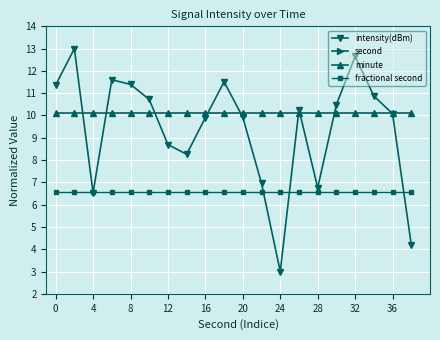

The intensity(dBm) series shows 2.4 at 8. True or false?

False